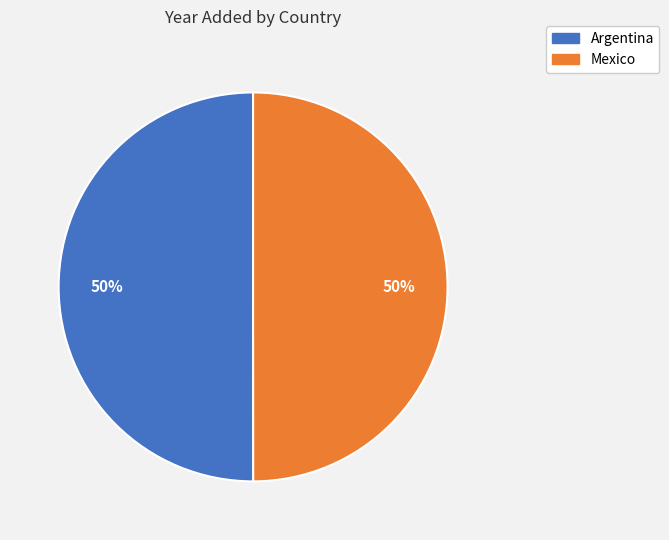

To the nearest percent, what is the combined percentage of Mexico and Argentina?

100%